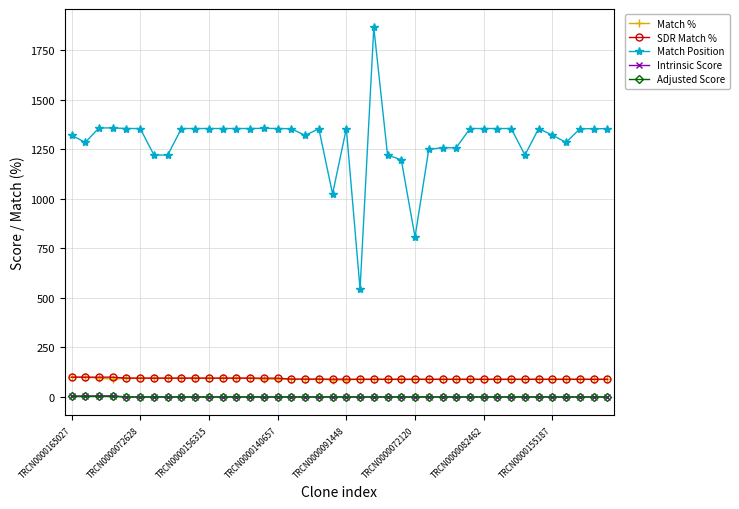

What is the lowest value of the SDR Match % series?

89.0